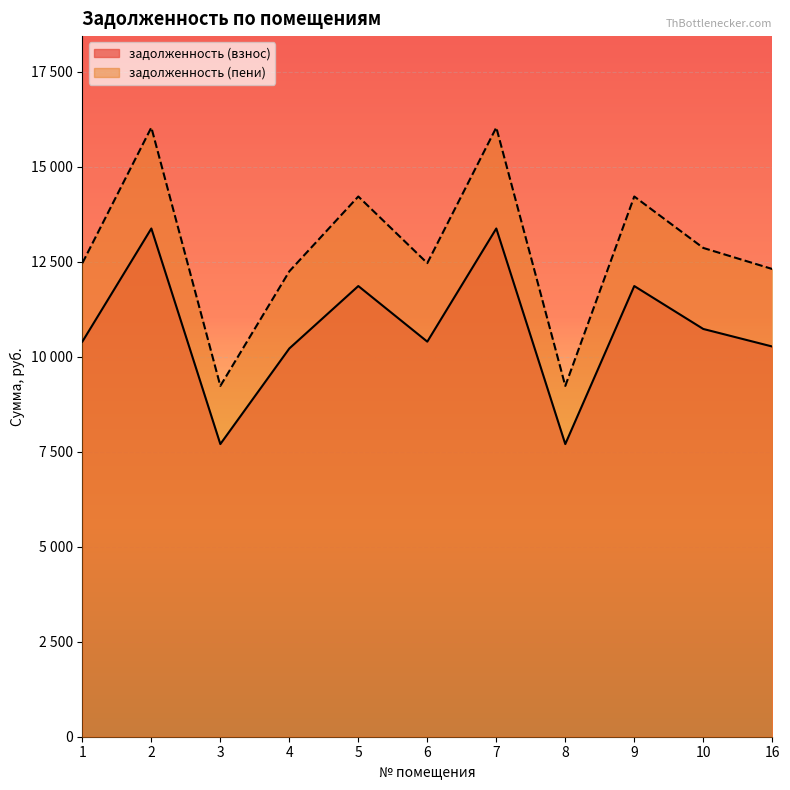

What is the average value of the задолженность (взнос) series?

10720.2